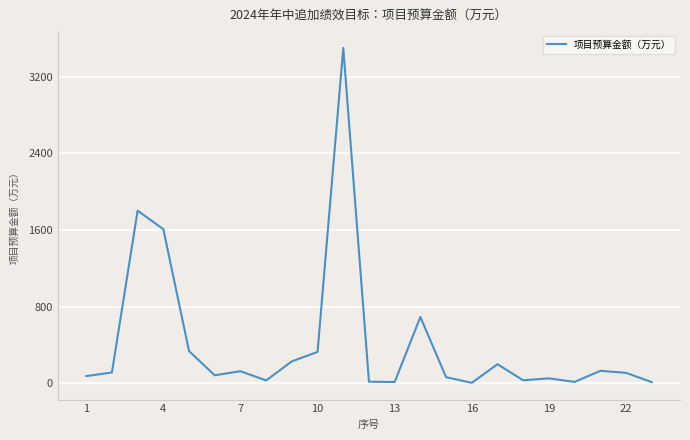

Count the number of data series in this chart.

1